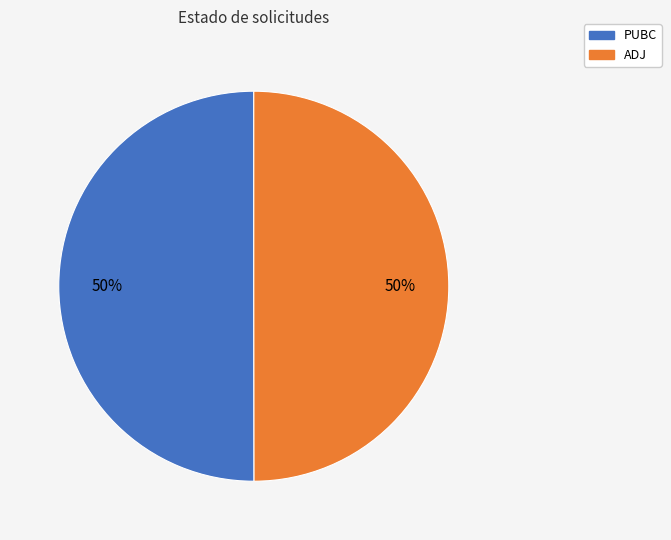

Count the number of slices in the pie.

2